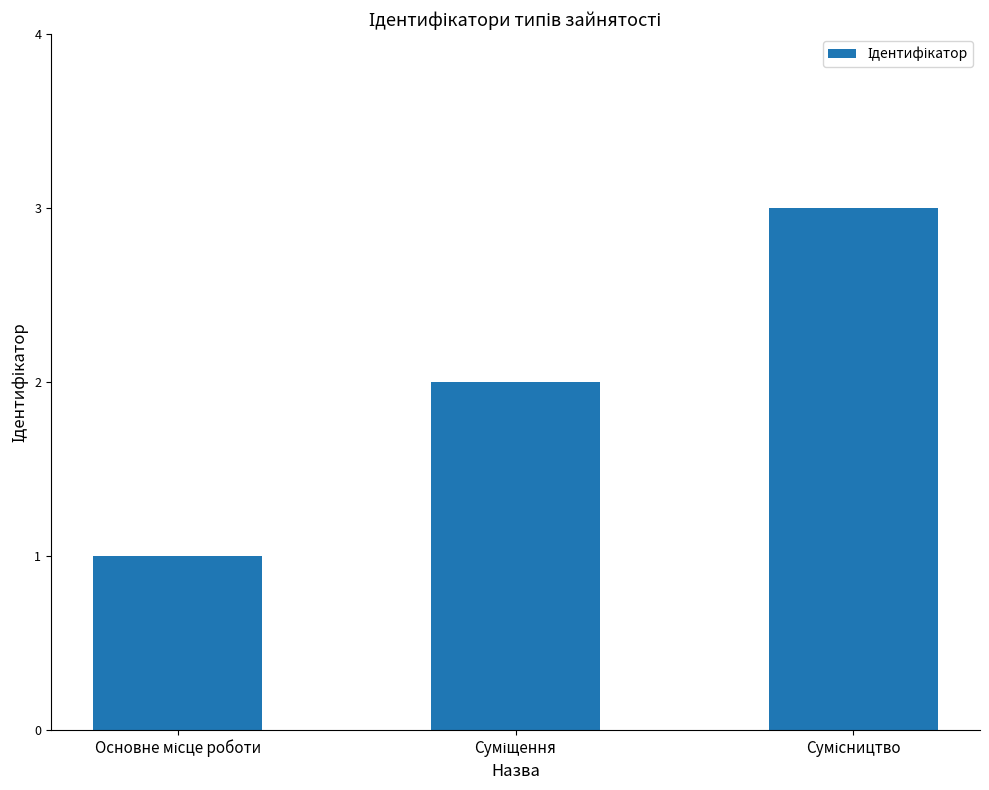

What is the value of the 3rd bar from the left?

3